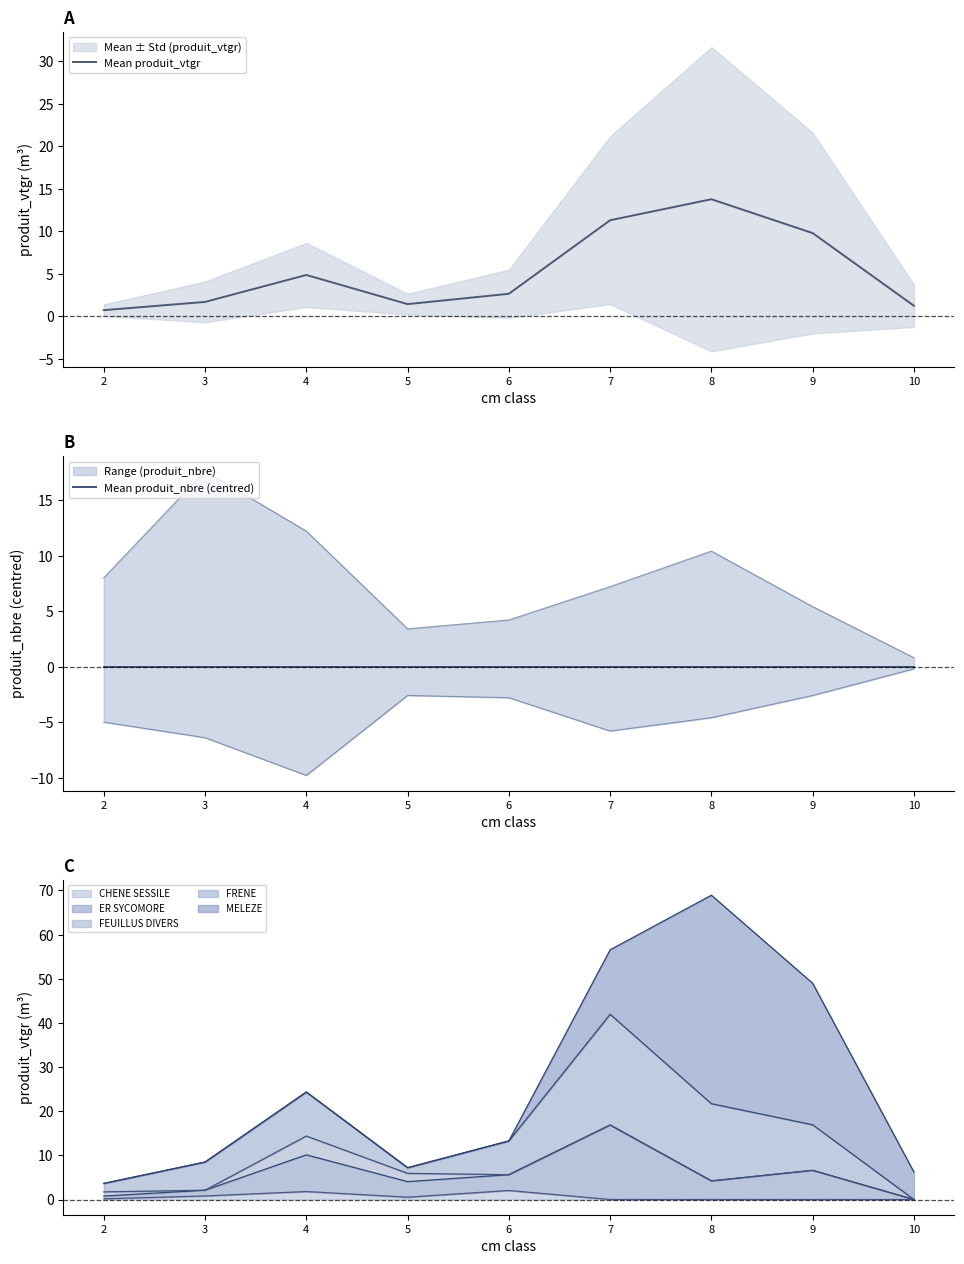

How many values in the Mean produit_vtgr series are below 2?

4